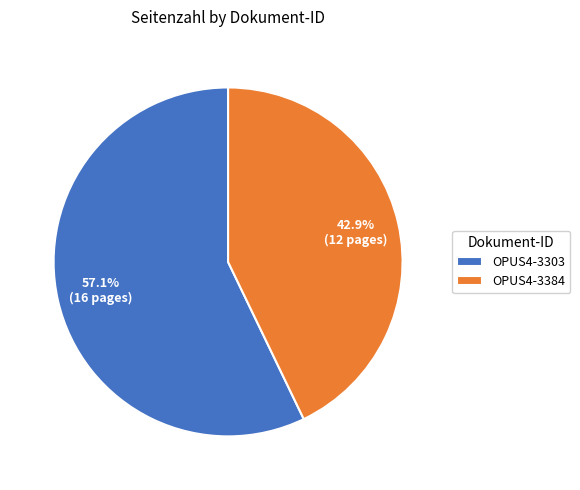

What percentage is NOT represented by OPUS4-3384?

57.1%